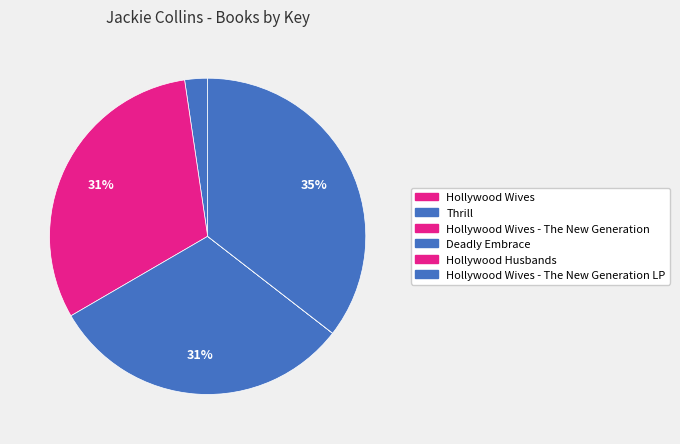

What is the largest slice in the pie chart?

Hollywood Wives - The New Generation LP